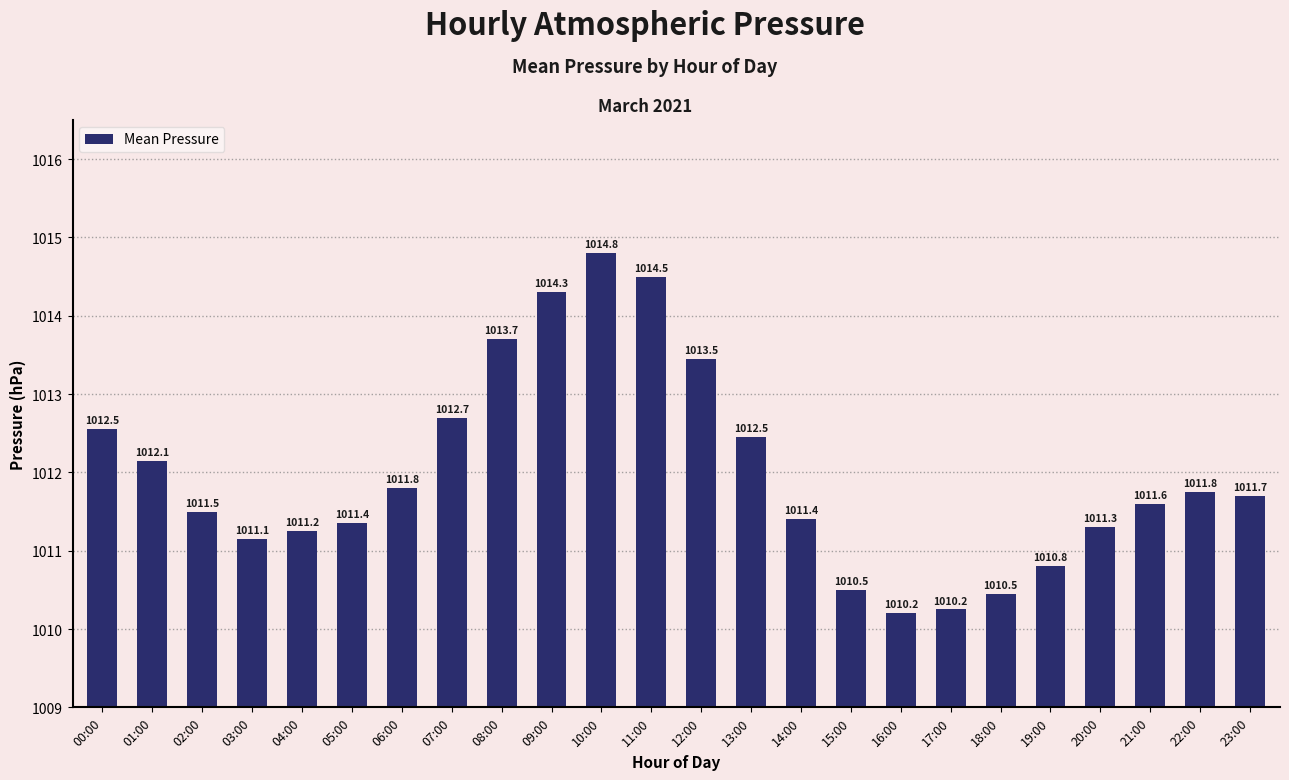

How many bars are there in total?

24